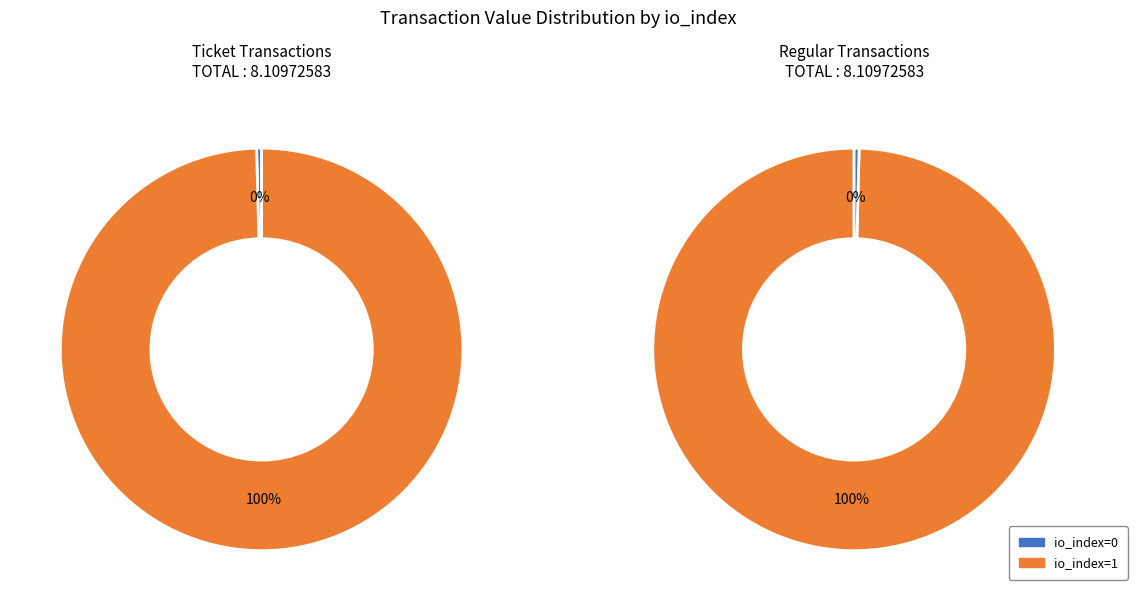

Count the number of slices in the pie.

2